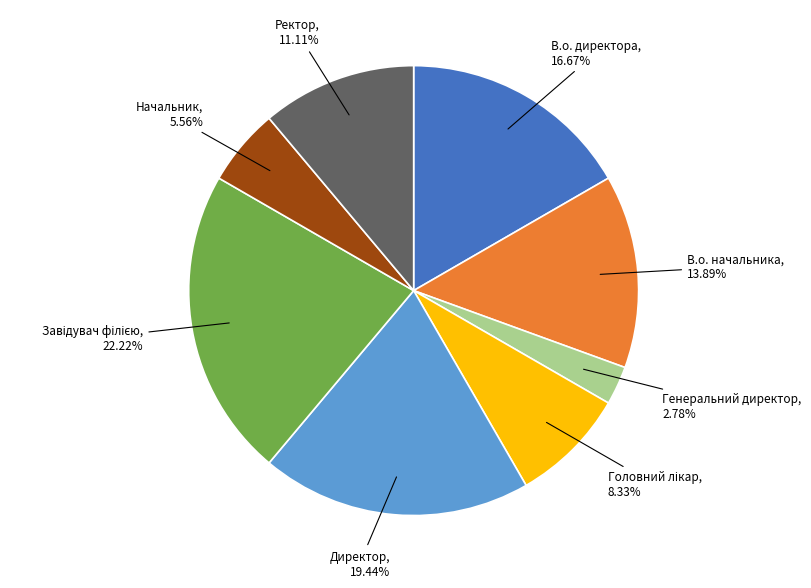

What is the total percentage of Директор and В.о. начальника?

33.3%